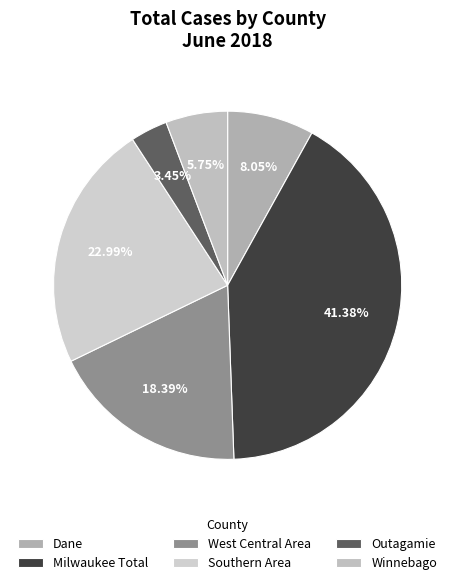

Does any single category account for the majority?

No